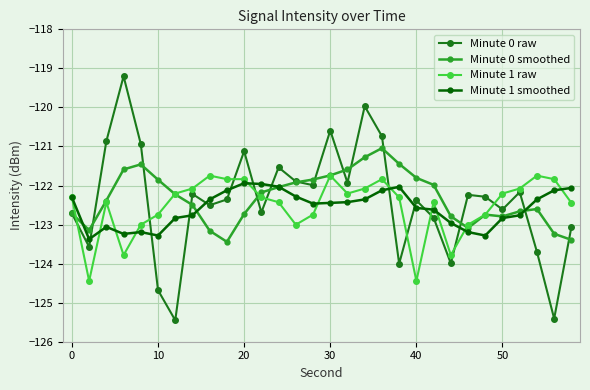

Which series has the widest spread of values?

Minute 0 raw